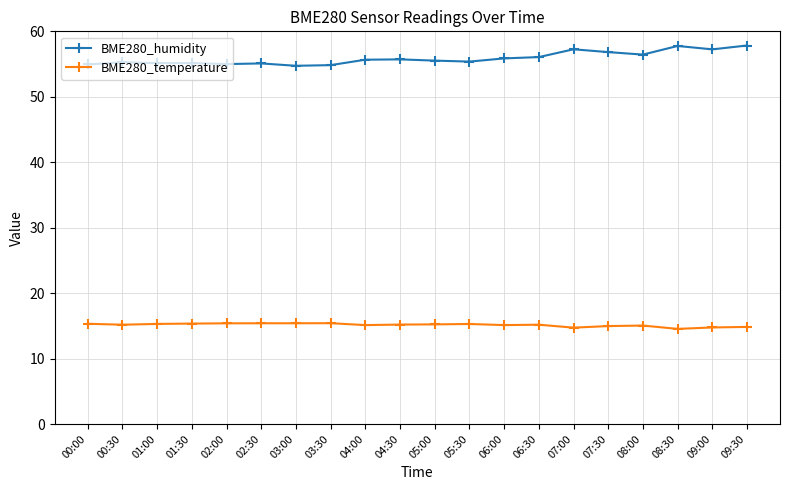

Rank the series at 01:00 from lowest to highest value.

BME280_temperature, BME280_humidity